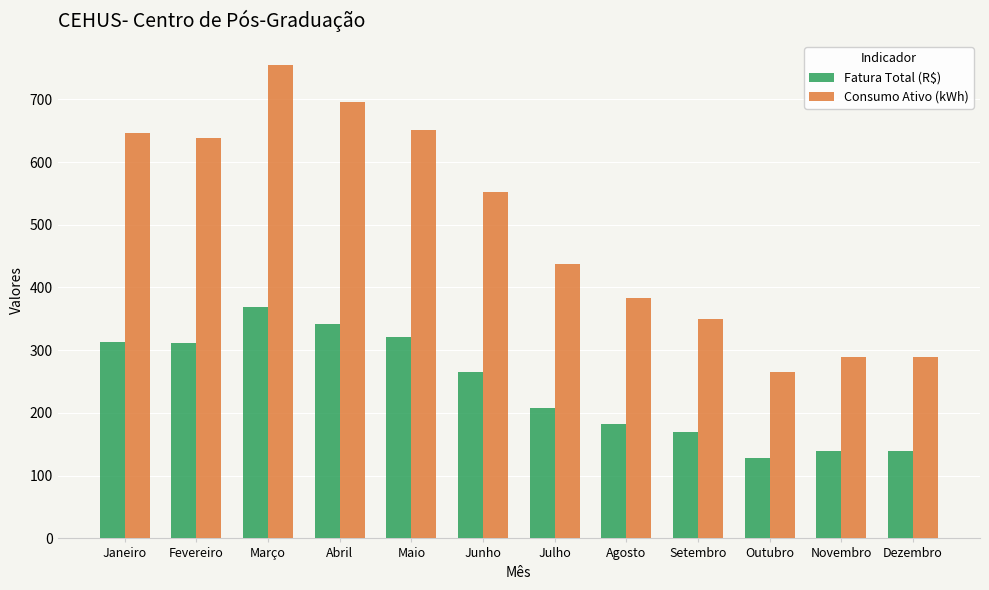

Where is Consumo Ativo (kWh) nearest to the value 510?

Junho